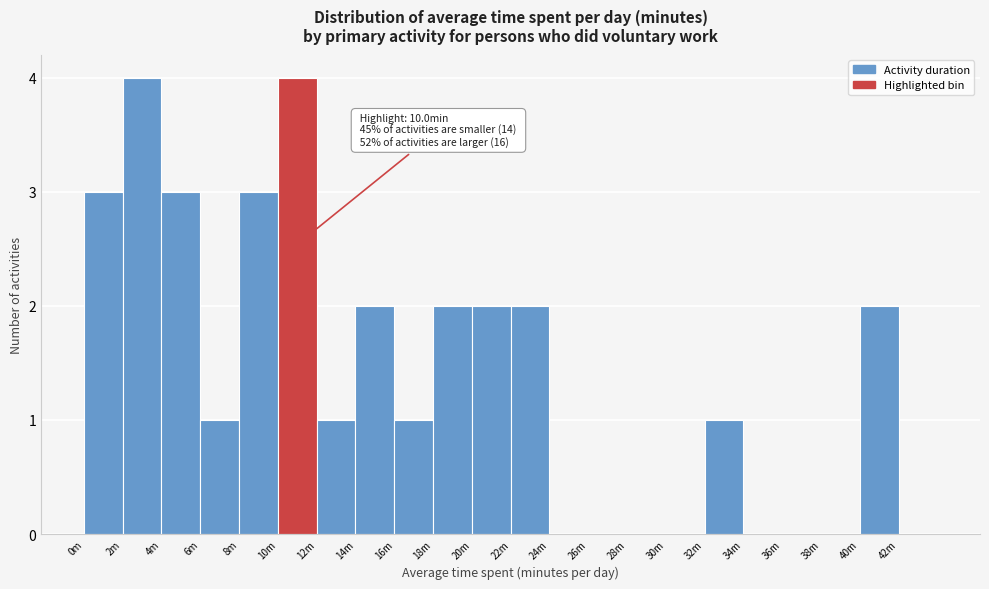

Reading left to right, list all the values displayed in this chart.

0m=3	2m=4	4m=3	6m=1	8m=3	10m=4	12m=1	14m=2	16m=1	18m=2	20m=2	22m=2	24m=0	26m=0	28m=0	30m=0	32m=1	34m=0	36m=0	38m=0	40m=2	42m=0